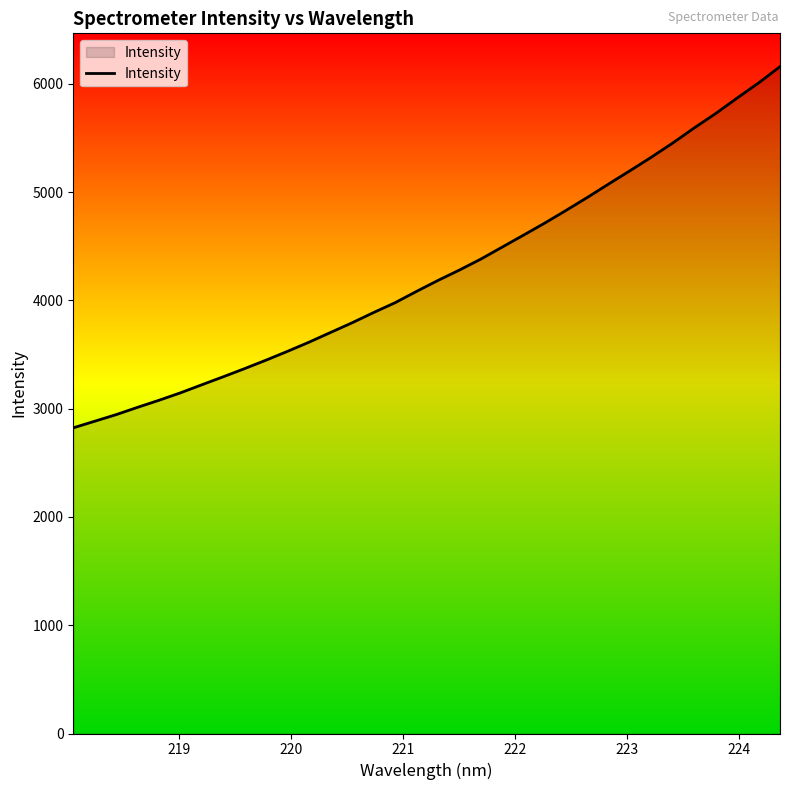

What is the minimum value shown in the chart?

2823.7